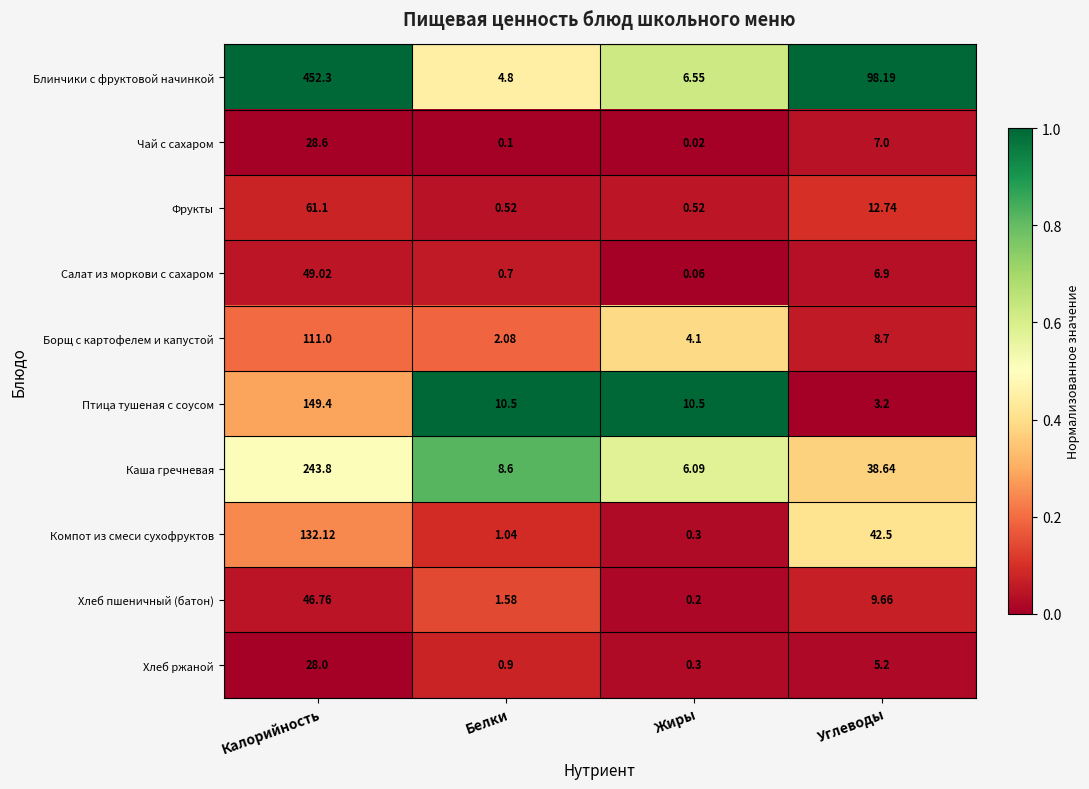

At Белки, list the series in order from smallest to largest.

Чай с сахаром, Фрукты, Салат из моркови с сахаром, Хлеб ржаной, Компот из смеси сухофруктов, Хлеб пшеничный (батон), Борщ с картофелем и капустой, Блинчики с фруктовой начинкой, Каша гречневая, Птица тушеная с соусом